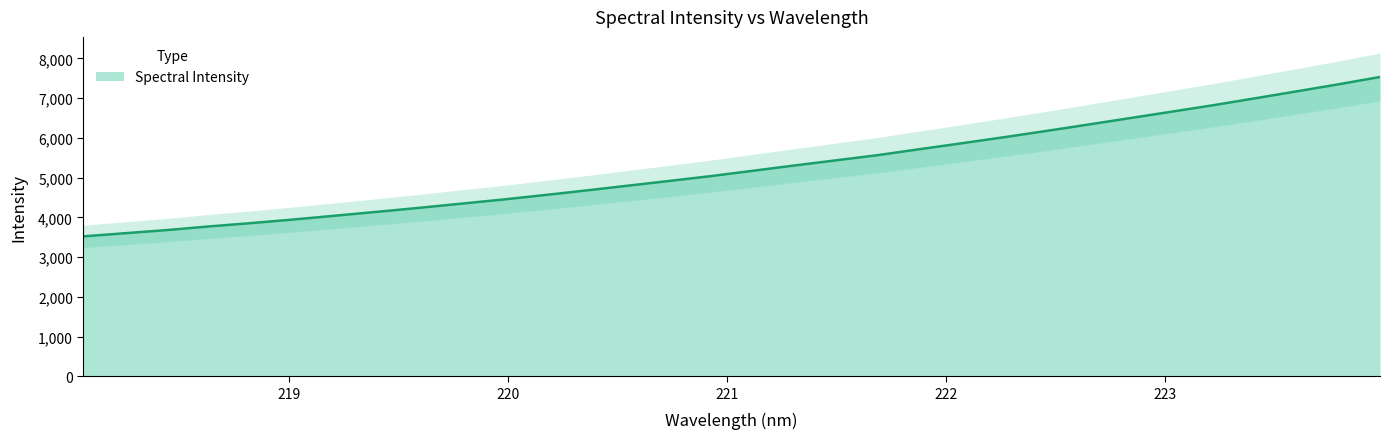

Reading right to left, what are all the values shown in this chart?

223.9802=7531.6	223.7895=7346.2	223.5987=7168.8	223.408=6993.3	223.2172=6819.3	223.0264=6656.3	222.8355=6493.9	222.6447=6331.4	222.4538=6171.3	222.263=6015.2	222.0721=5864.2	221.8812=5717.2	221.6902=5566.9	221.4993=5436.1	221.3083=5305.6	221.1174=5171.6	220.9264=5038.0	220.7354=4915.2	220.5444=4795.1	220.3533=4674.1	220.1623=4557.9	219.9712=4445.0	219.7801=4340.7	219.589=4236.4	219.3979=4136.7	219.2067=4039.5	219.0156=3943.3	218.8244=3853.5	218.6332=3770.7	218.442=3678.9	218.2508=3600.2	218.0596=3520.0